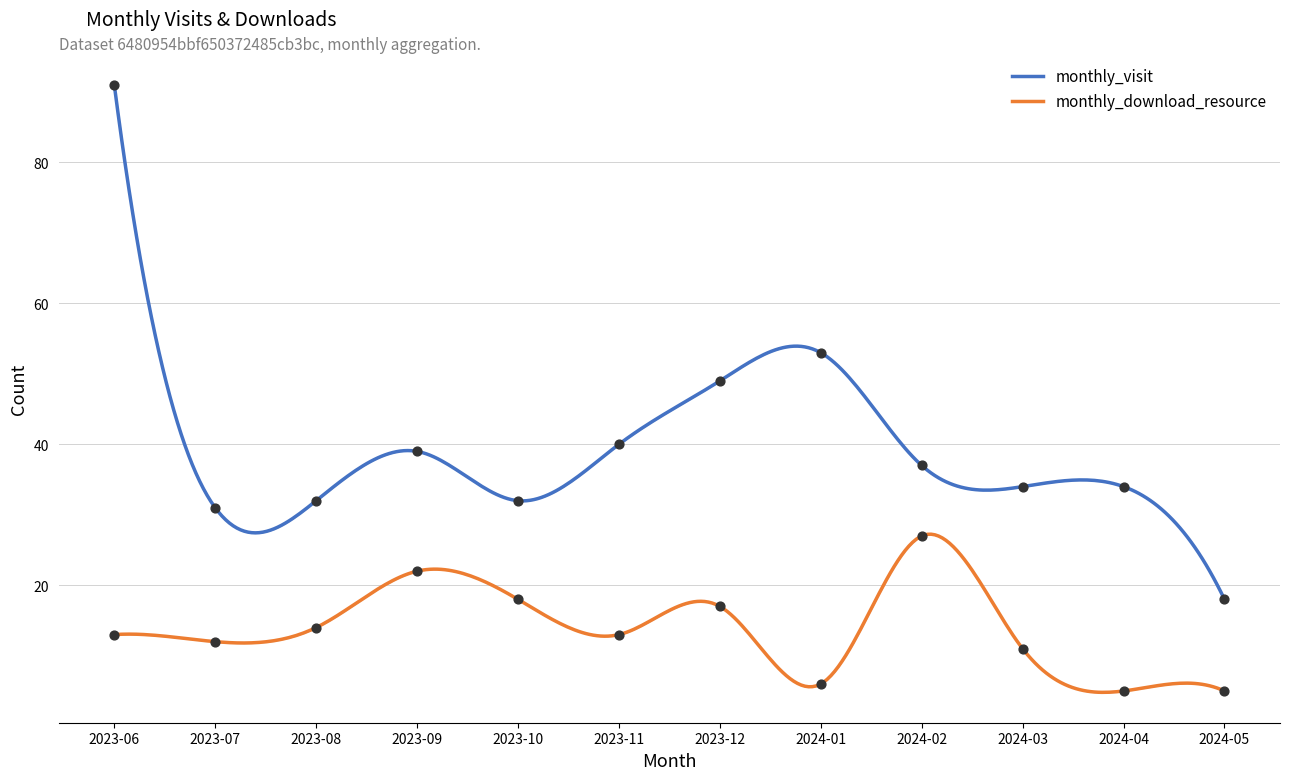

What are all the series names shown in the legend?

monthly_visit, monthly_download_resource